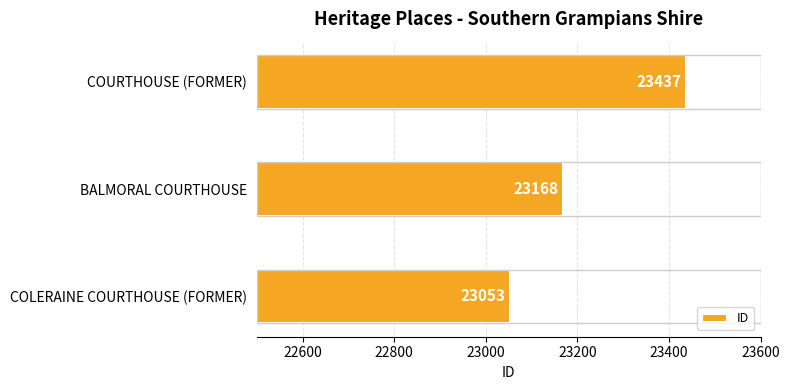

Between COLERAINE COURTHOUSE (FORMER) and COURTHOUSE (FORMER), which is larger?

COURTHOUSE (FORMER)